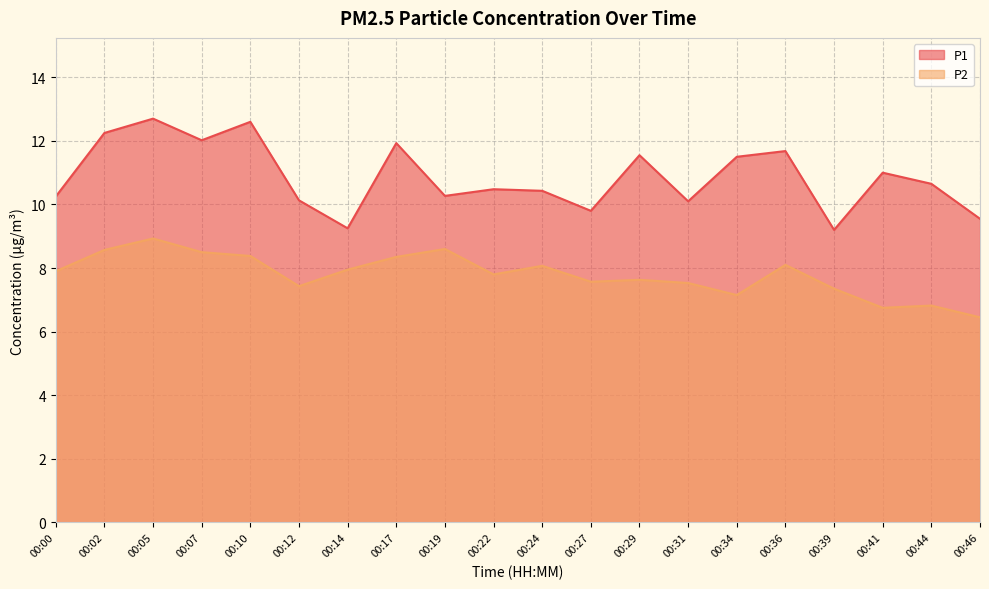

What is the greatest value displayed?

12.7